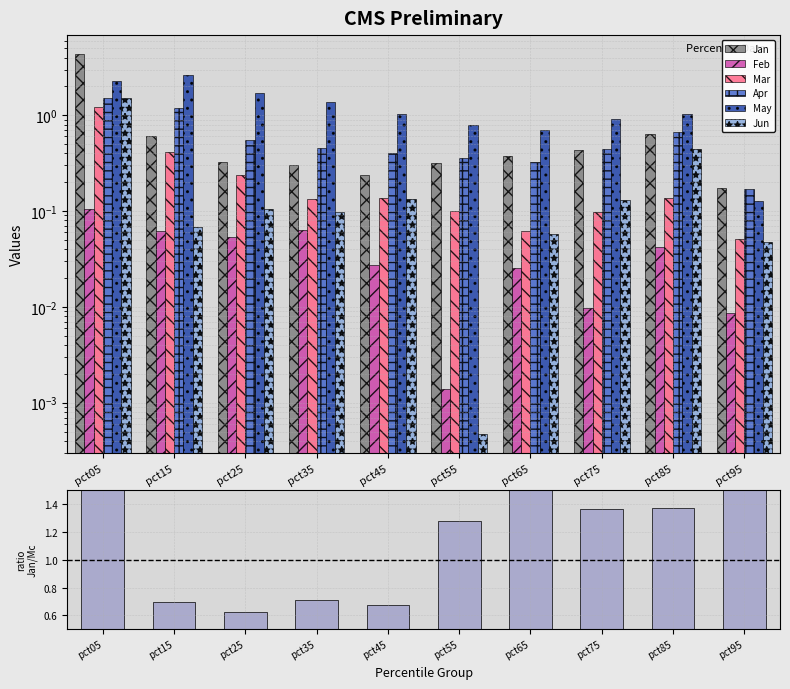

At which label is Apr closest to 0?

pct95